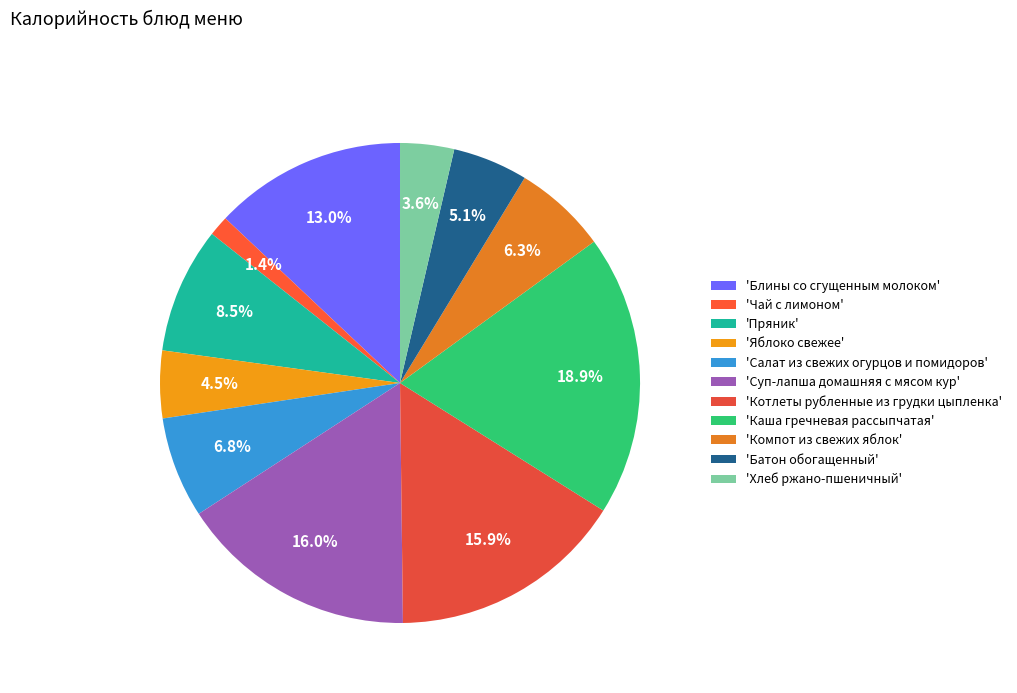

Which category has the biggest portion of the pie?

'Каша гречневая рассыпчатая'